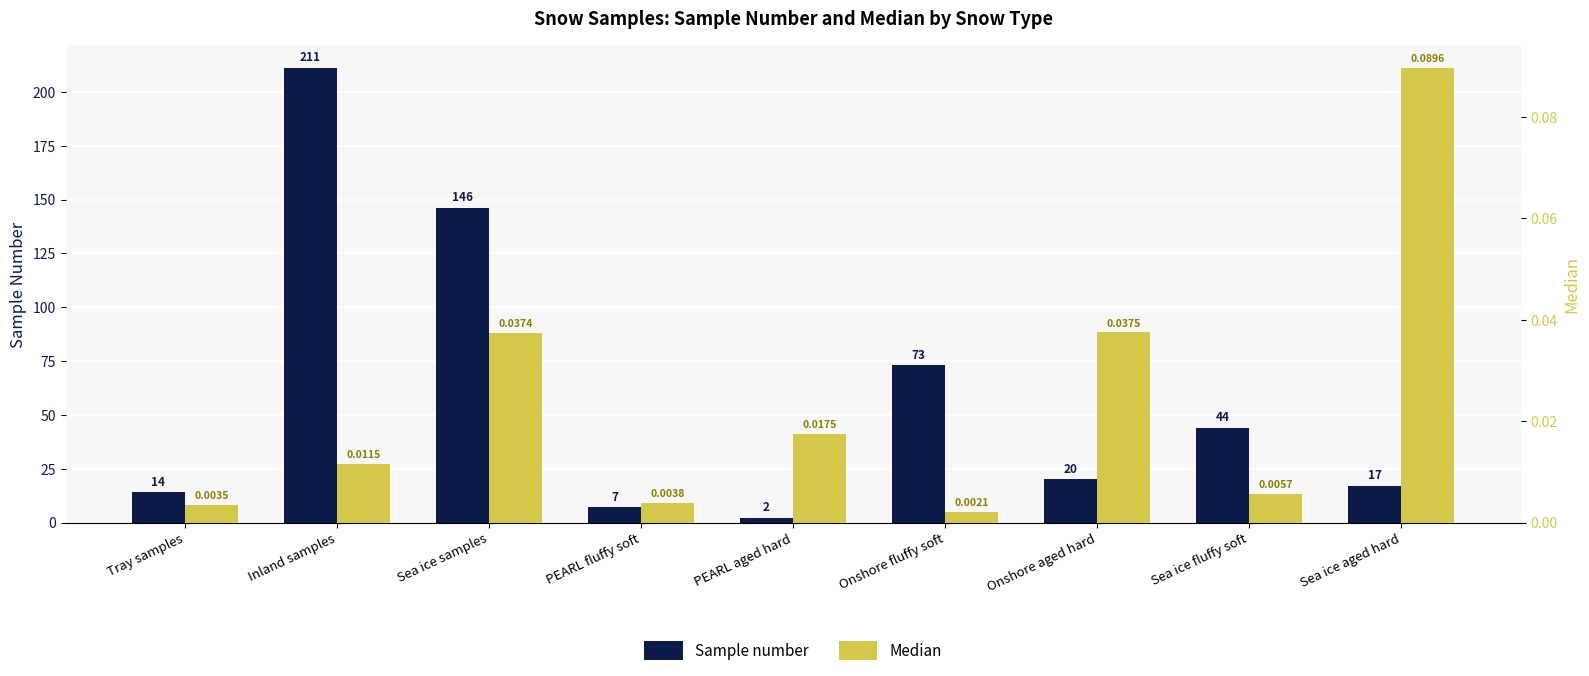

Is it true that Median equals 0.0 at PEARL fluffy soft?

True